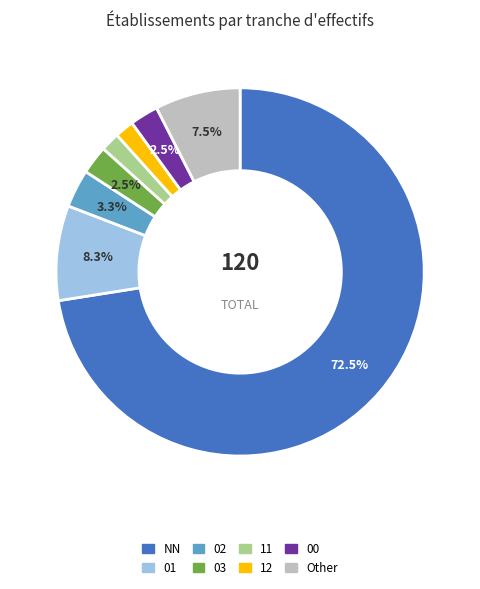

Is there any slice that represents more than half of the pie?

Yes